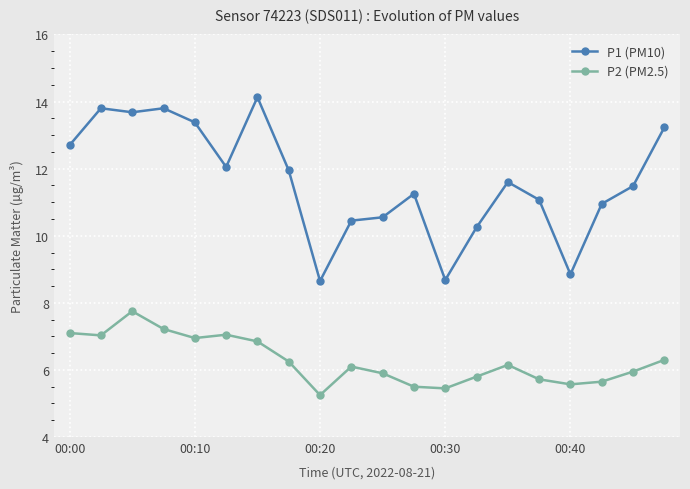

True or false: P1 (PM10) and P2 (PM2.5) intersect in this chart.

False